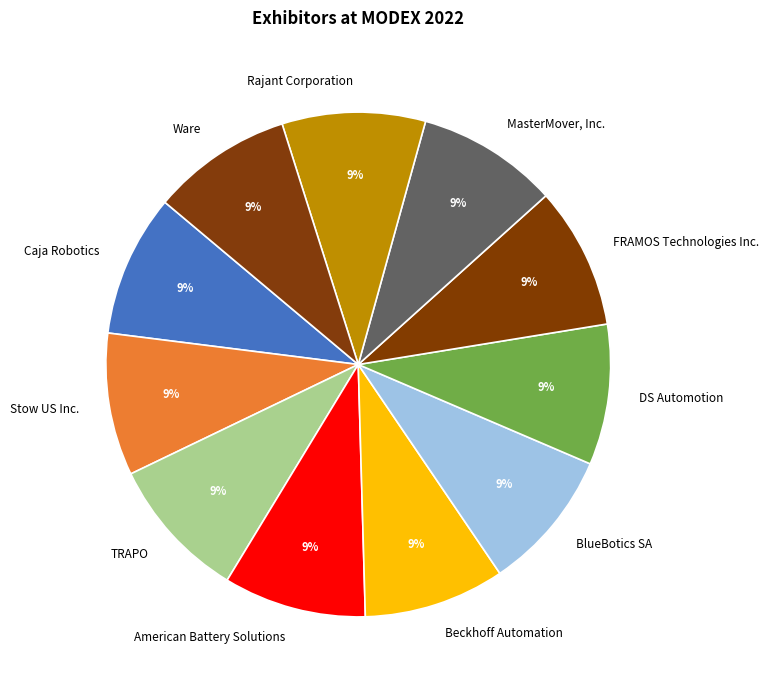

The TRAPO slice represents 20% of the pie. True or false?

False